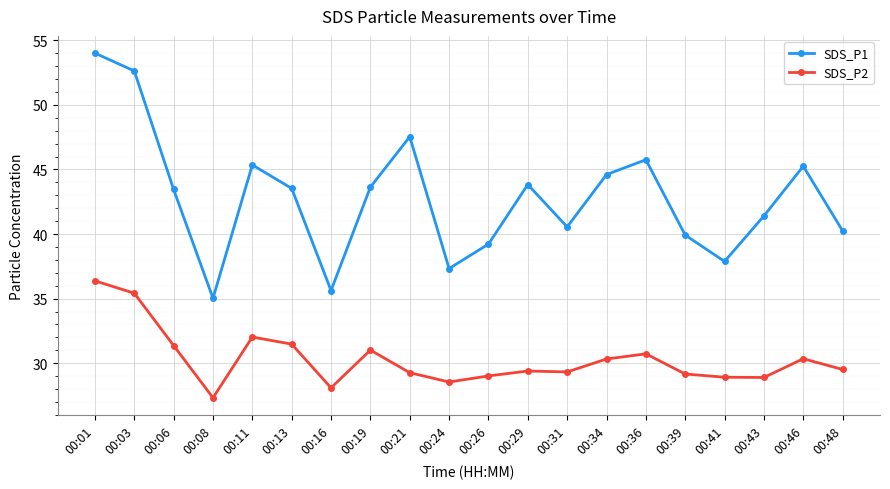

Which series has the largest range (max minus min)?

SDS_P1